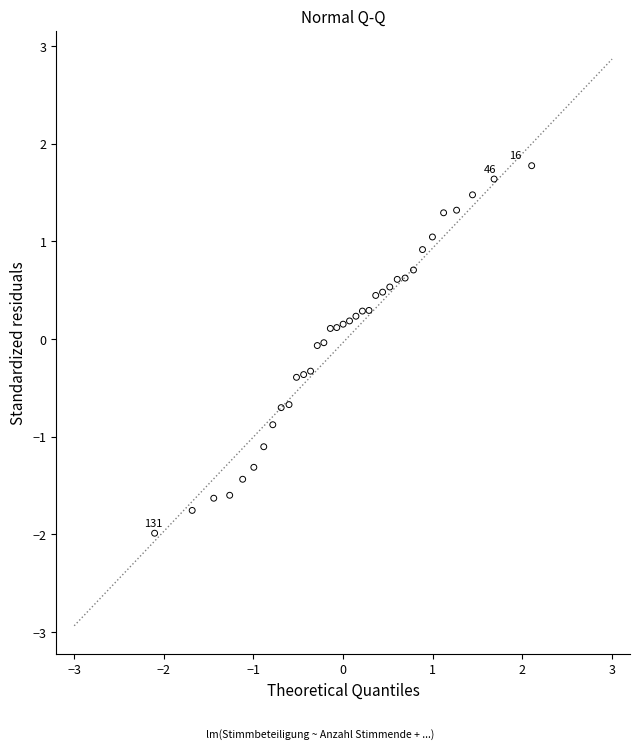

What is the range of Y values (max minus min)?

3.8